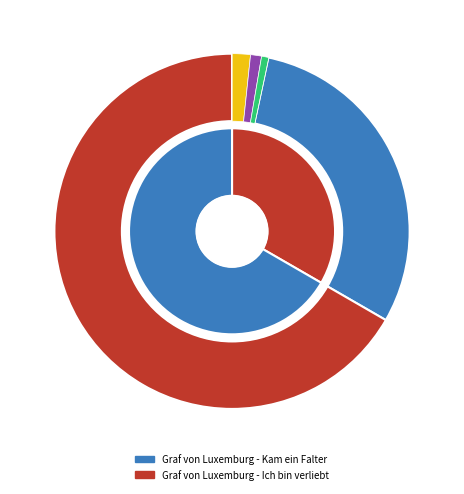

Is there any slice that represents more than half of the pie?

Yes